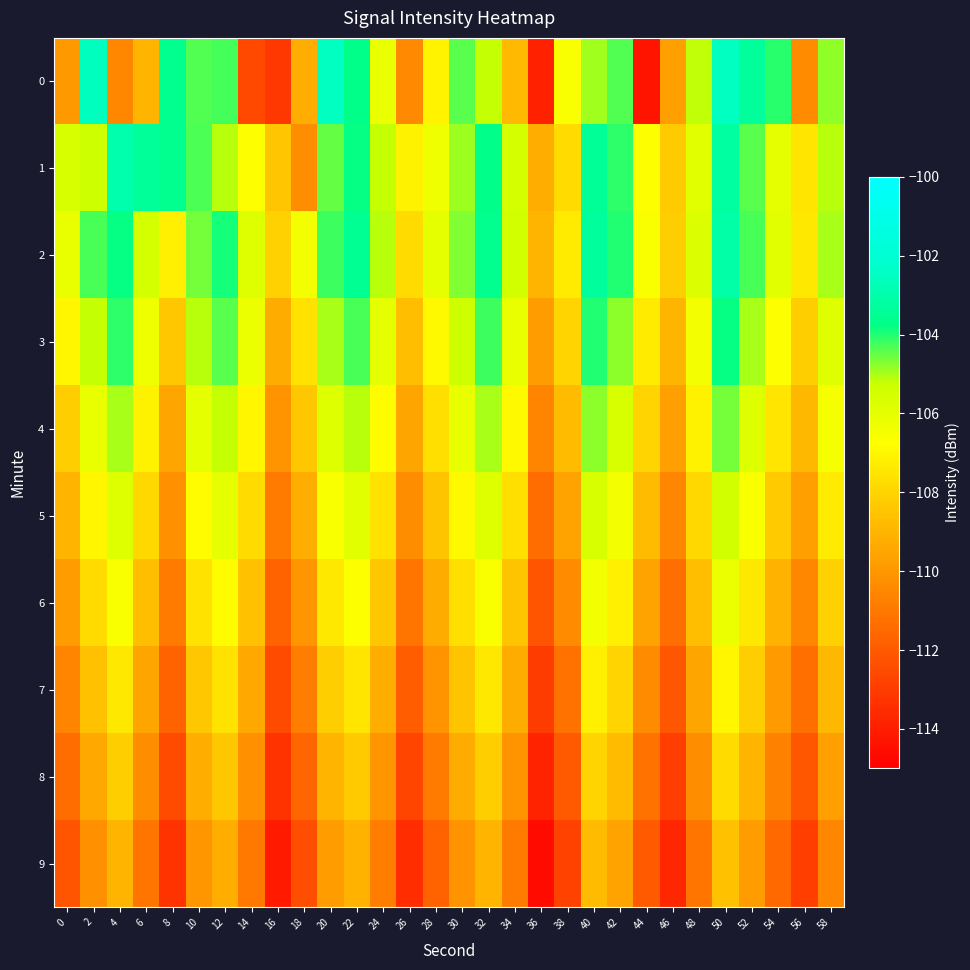

Between 44 and 10, which is larger?

10